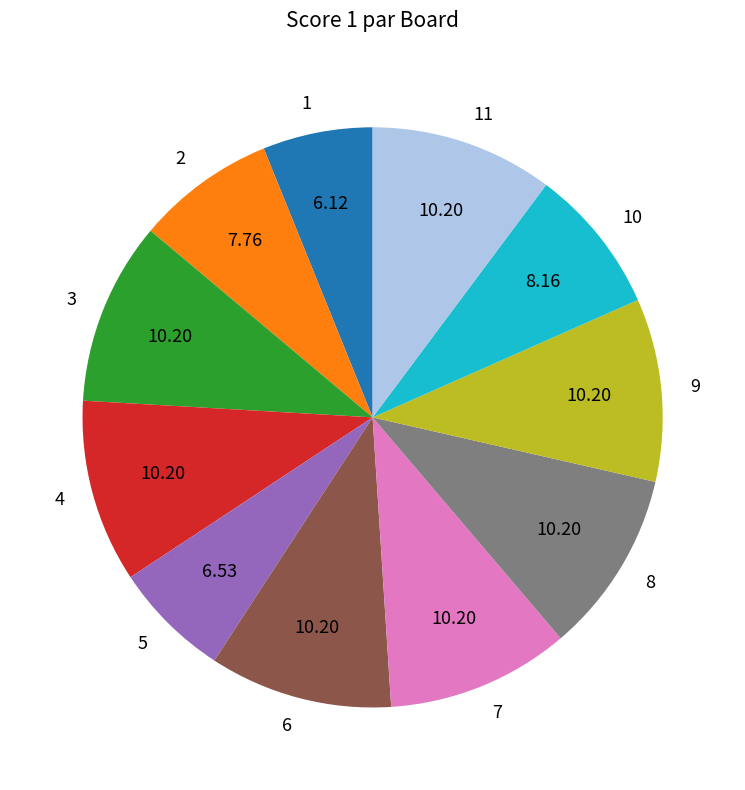

Does 1 account for over 50% of the chart?

No